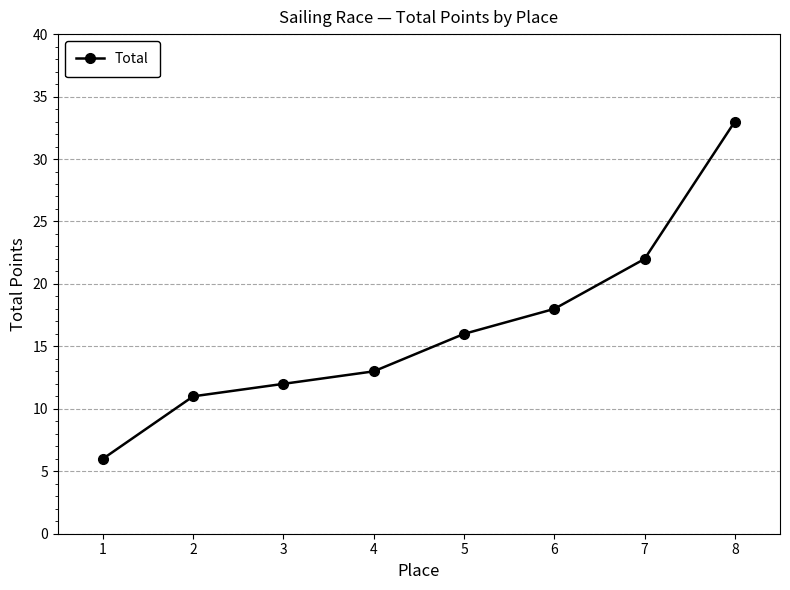

At which category does the chart reach its peak across all series?

8